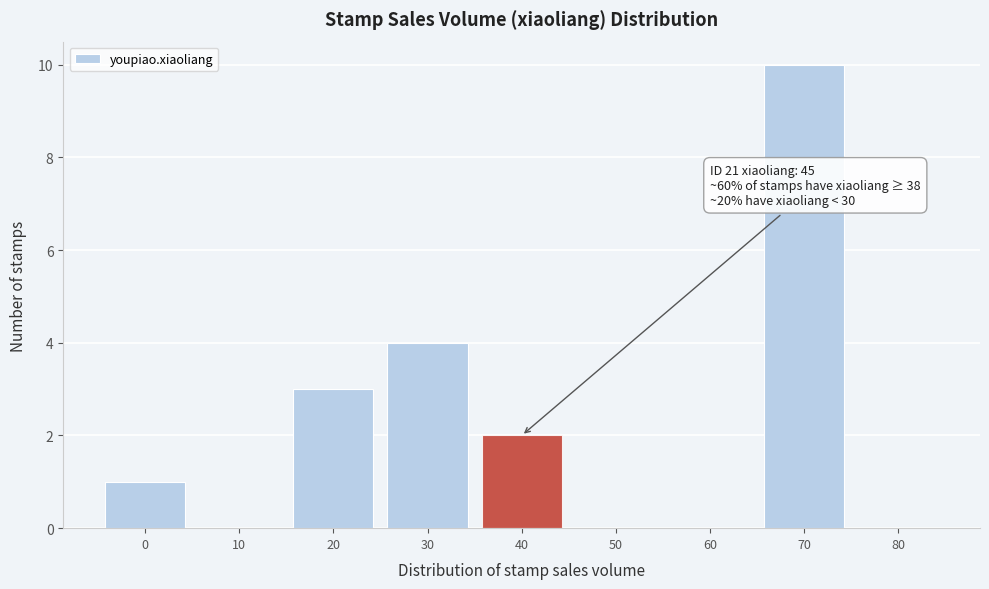

Reading left to right, list all the values displayed in this chart.

0=1	10=0	20=3	30=4	40=2	50=0	60=0	70=10	80=0